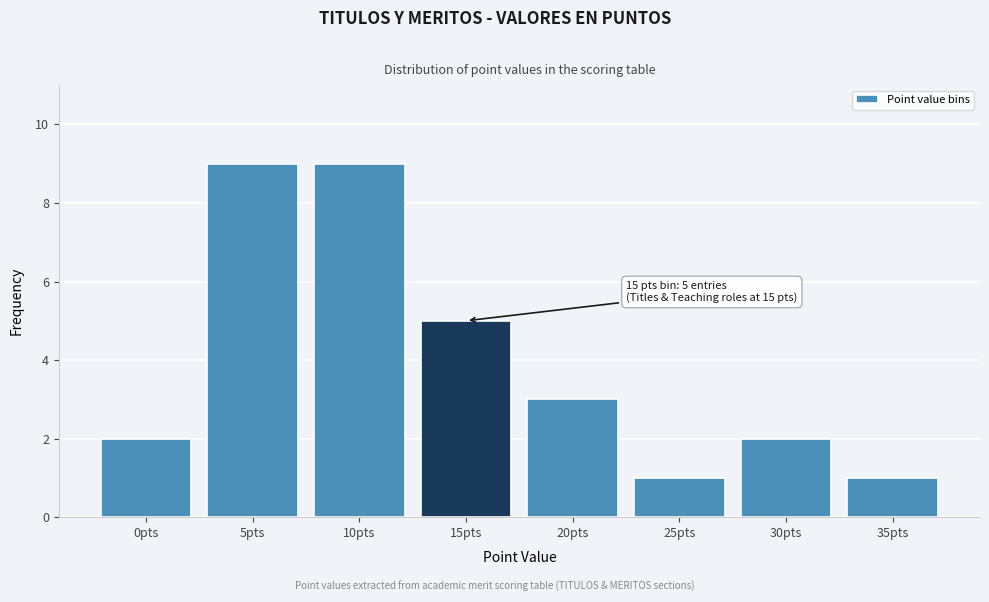

Reading left to right, what are all the values shown in this chart?

2	9	9	5	3	1	2	1